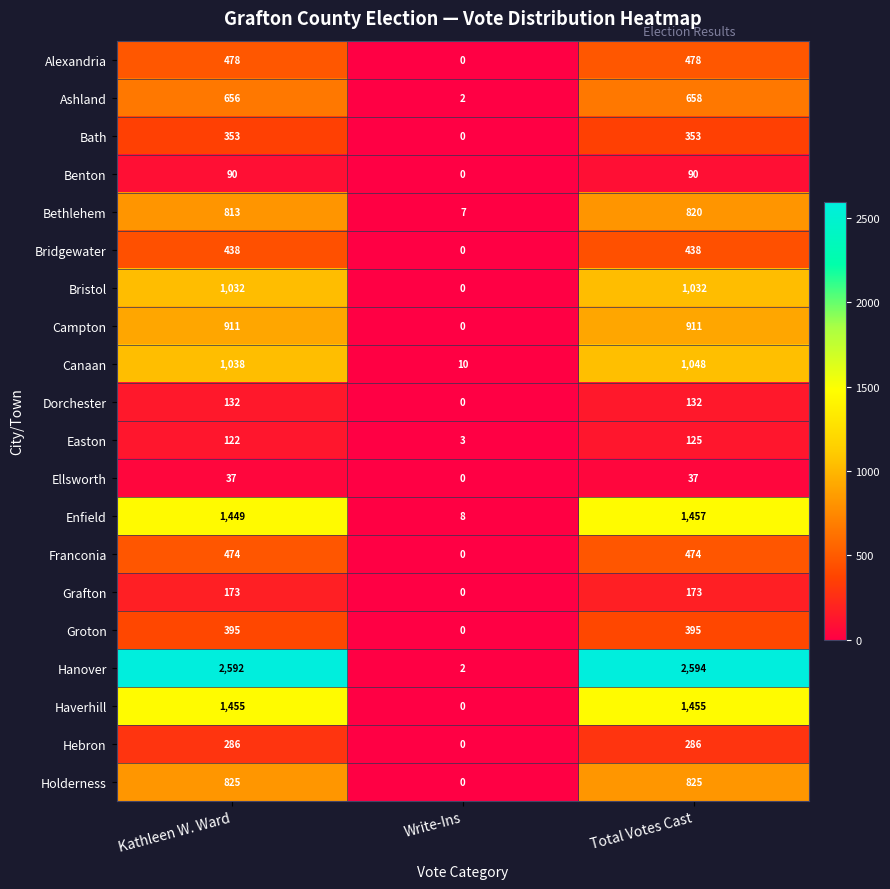

How many series are shown in this chart?

20